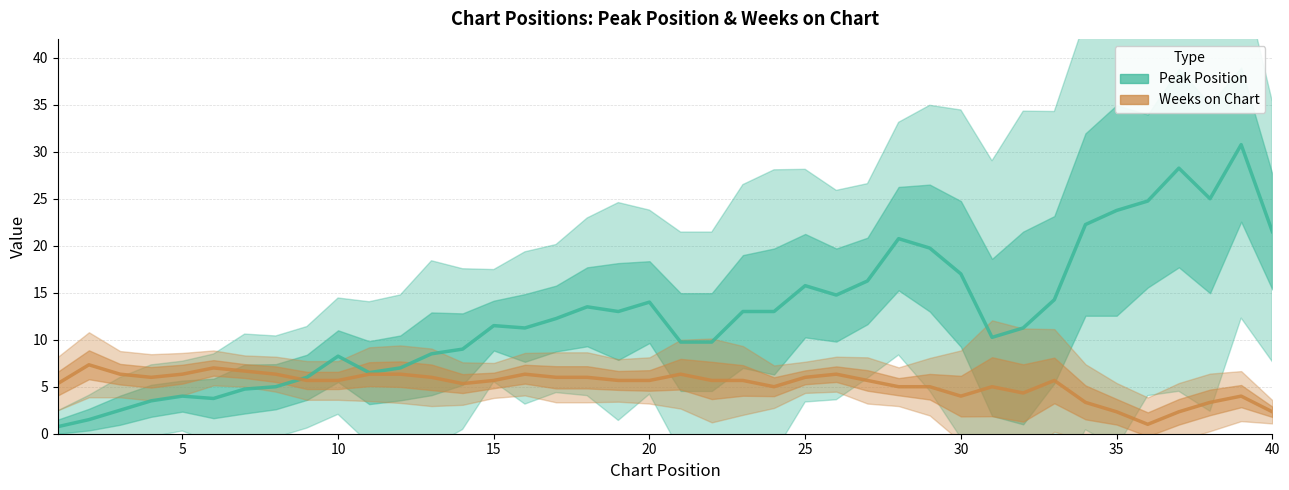

Rank the series by their average value, from highest to lowest.

Peak Position, Weeks on Chart